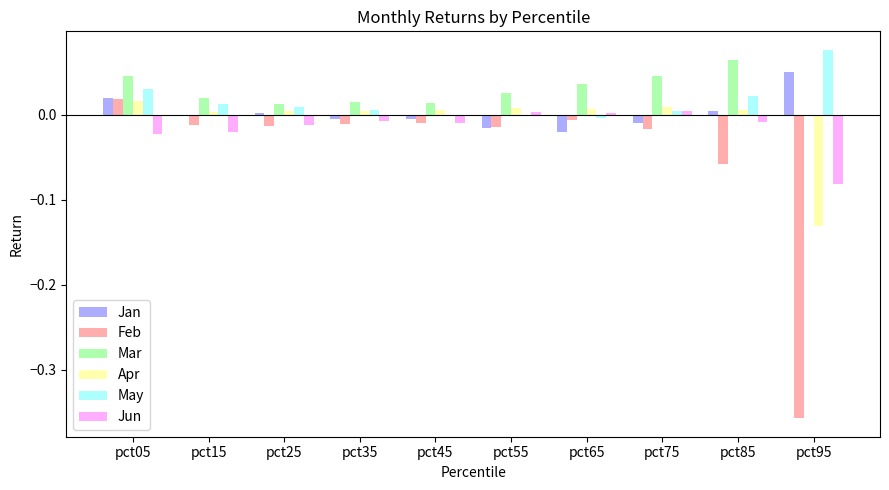

Which series has the largest range (max minus min)?

Feb